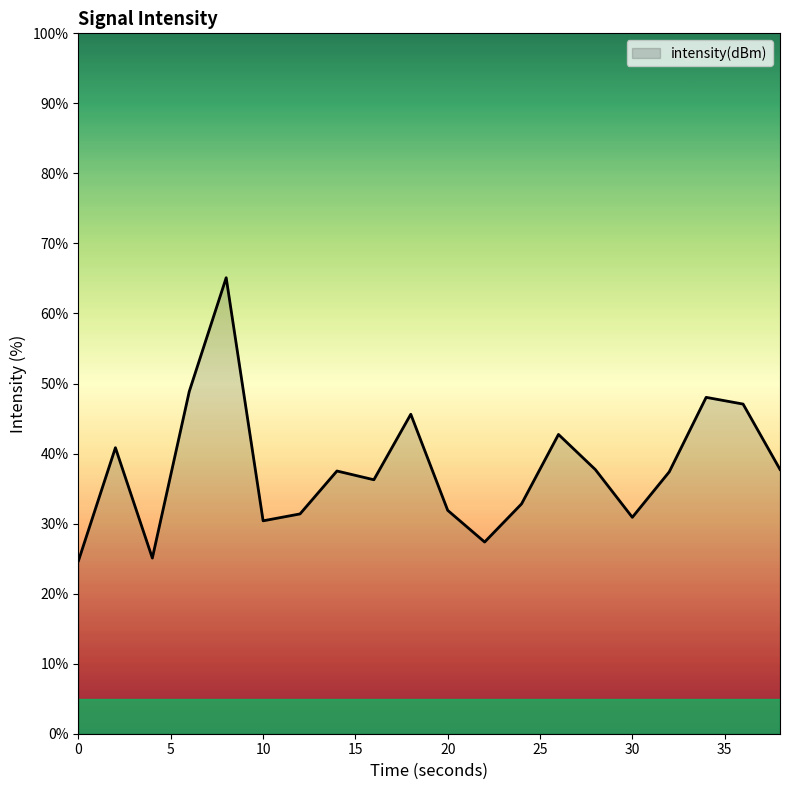

What is the greatest value displayed?

65.1